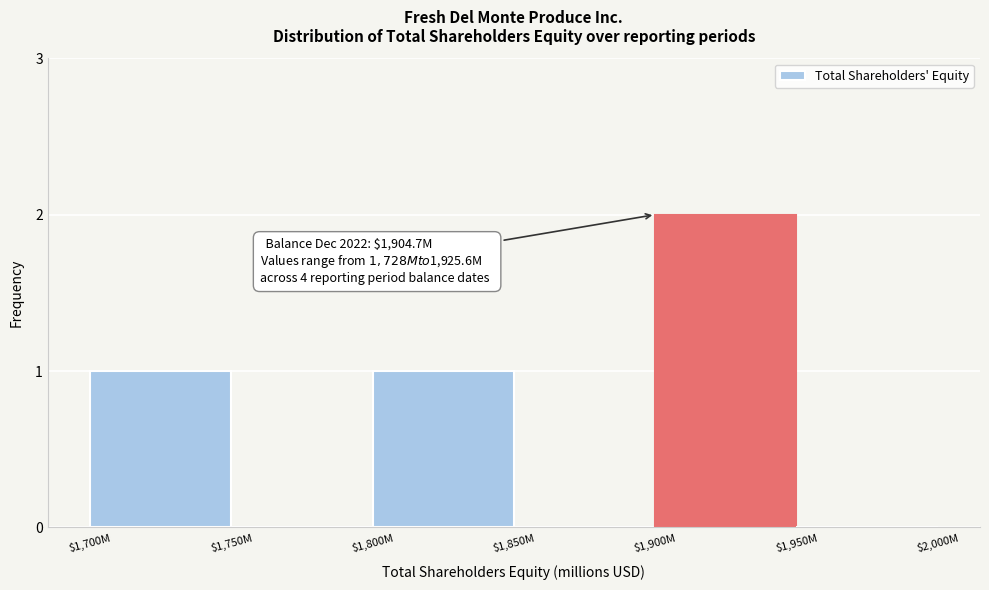

What is the sum of all values?

4